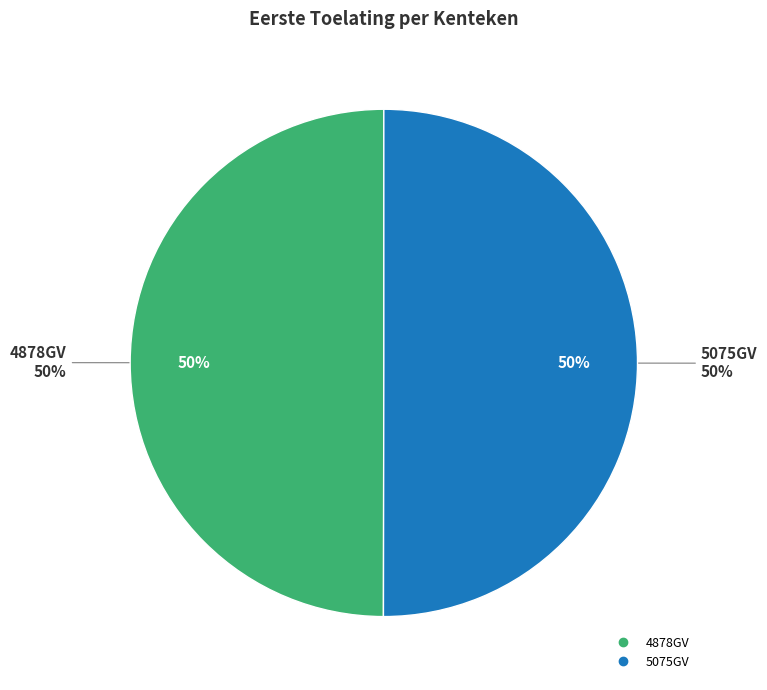

To the nearest percent, what percentage of the pie is 5075GV?

50%